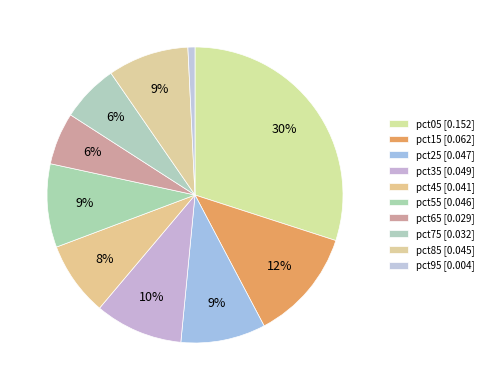

Rank the categories by value from highest to lowest.

pct05, pct15, pct35, pct25, pct55, pct85, pct45, pct75, pct65, pct95